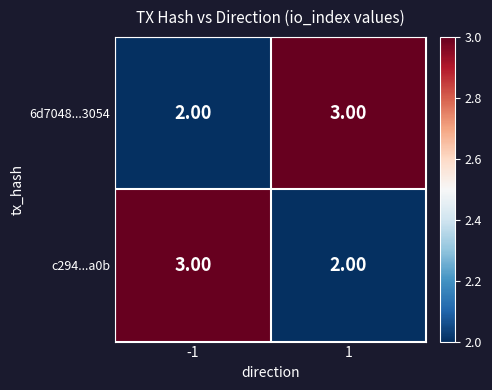

What is the total value across all series at 1?

5